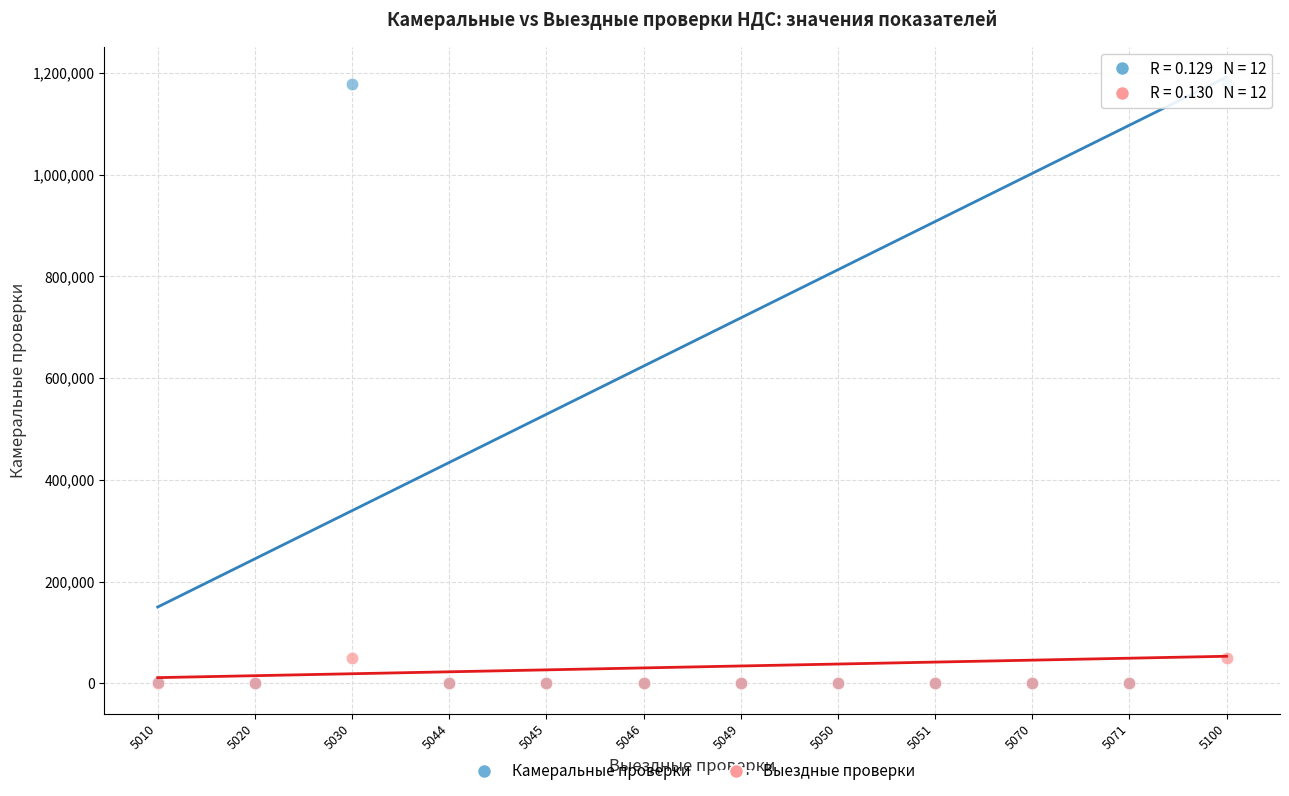

Which series has the widest spread of Y values?

Камеральные проверки